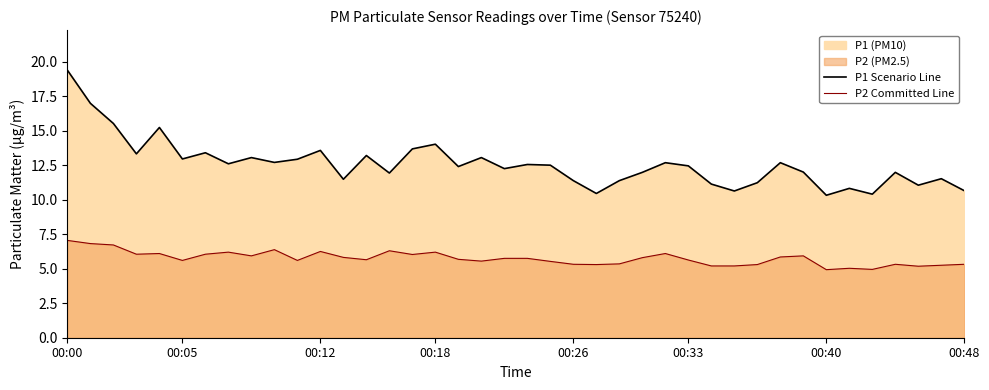

At how many categories does at least one series exceed 12?

23